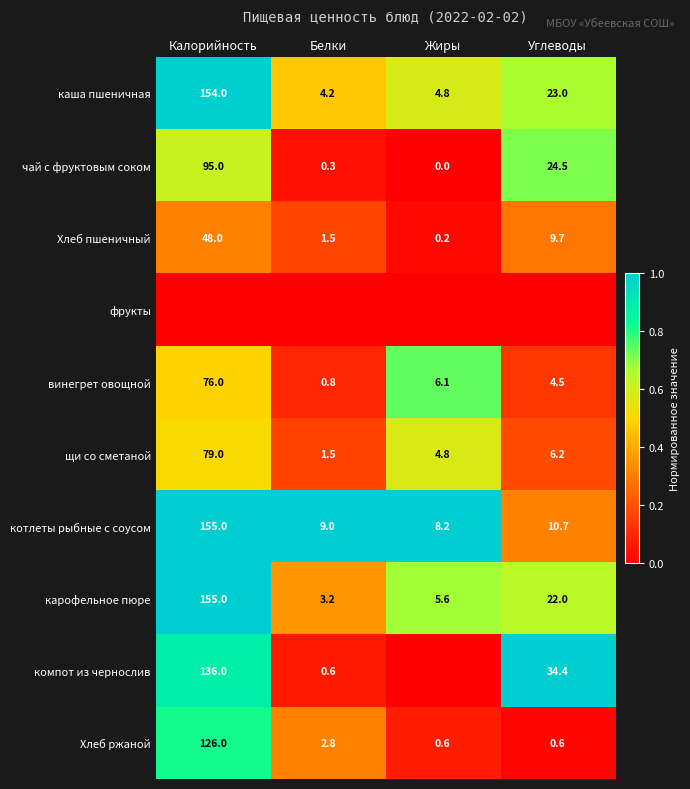

What value does the винегрет овощной series have at Углеводы?

4.5